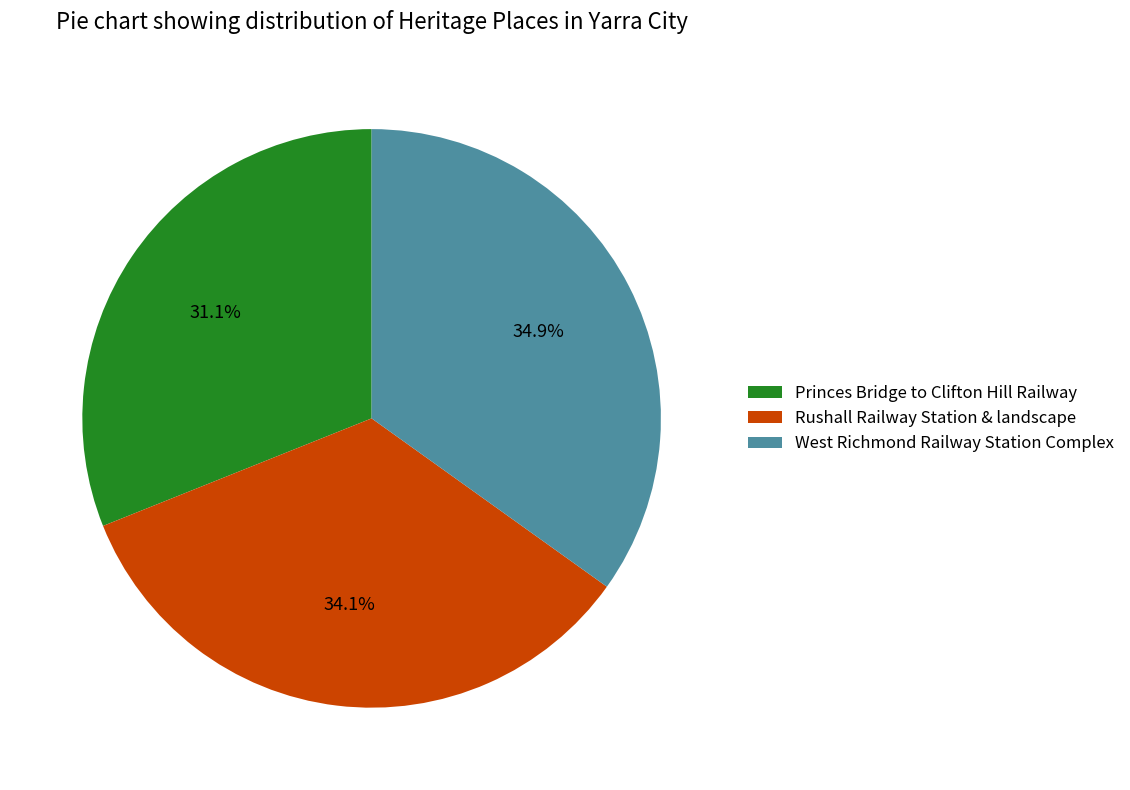

Rank the categories by value from highest to lowest.

West Richmond Railway Station Complex, Rushall Railway Station & landscape, Princes Bridge to Clifton Hill Railway